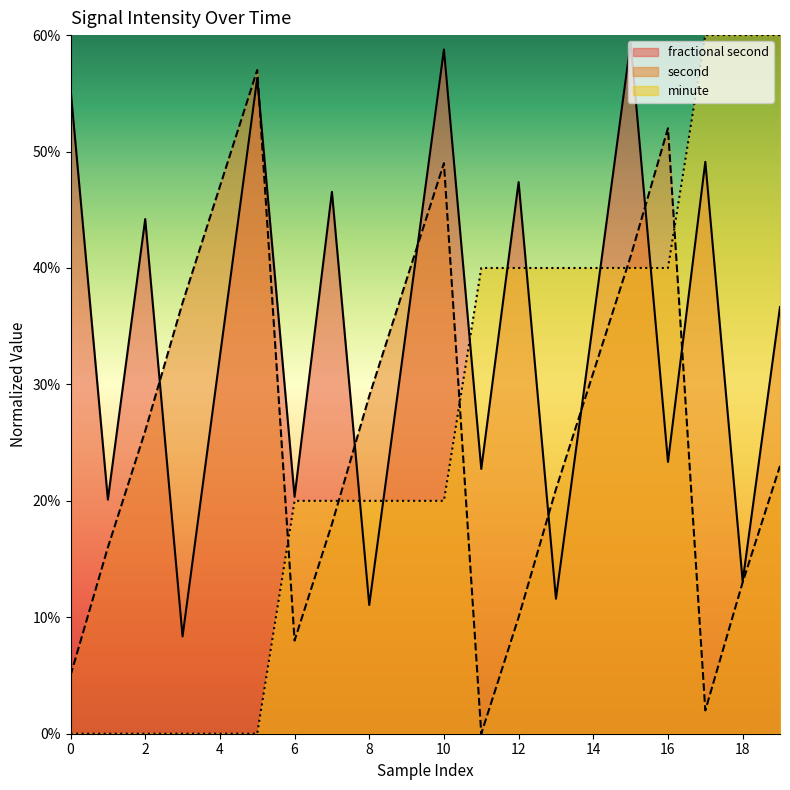

Does the chart display data point markers on the line(s)?

No